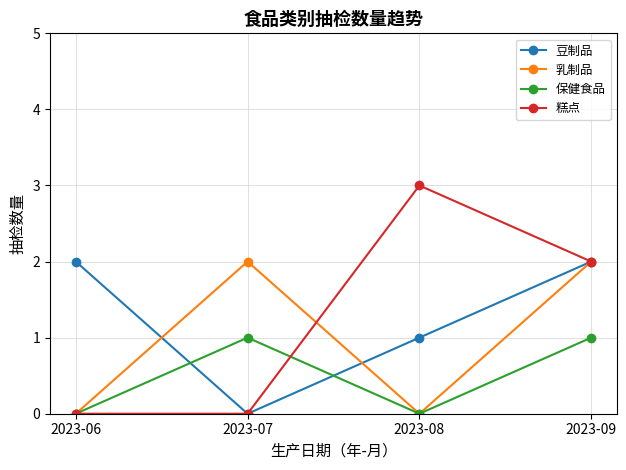

How many times do 保健食品 and 豆制品 cross each other?

2